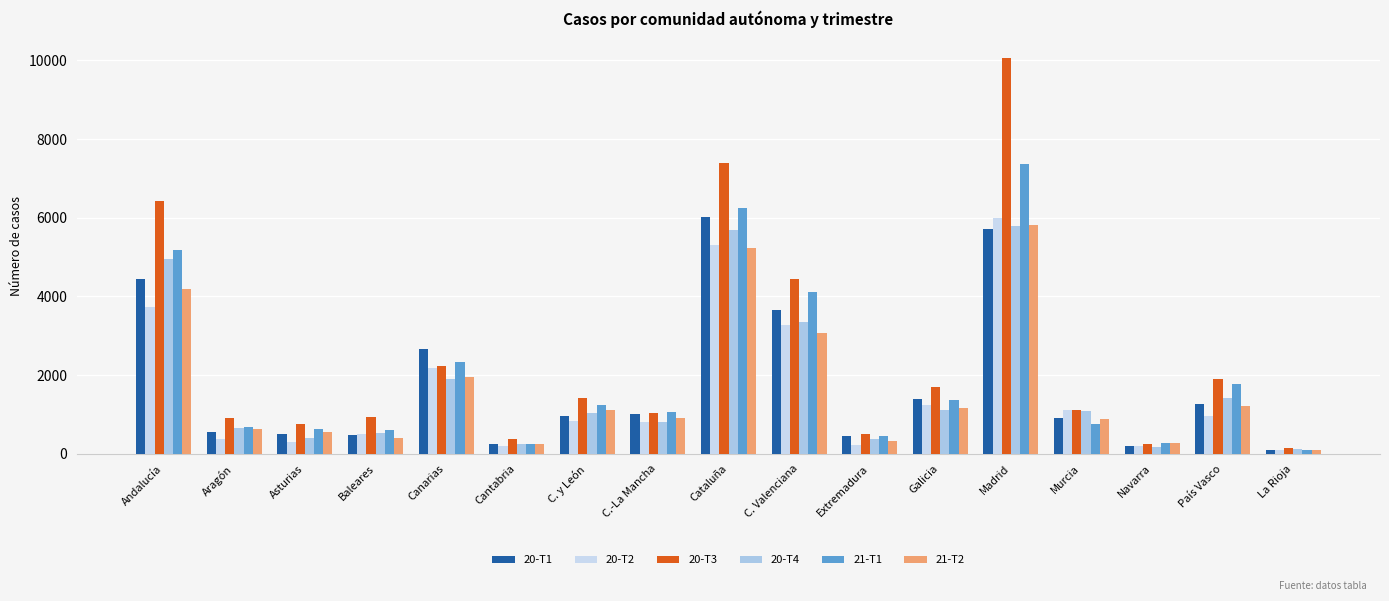

Which category has the highest value across all series?

Madrid